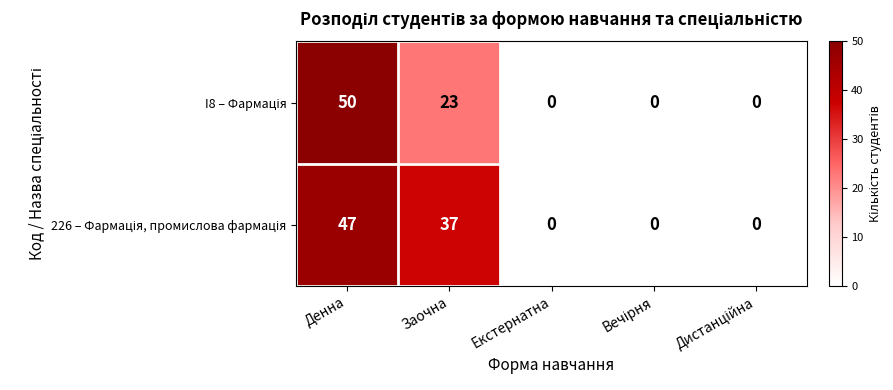

What is the difference between the highest and lowest values at Денна?

3